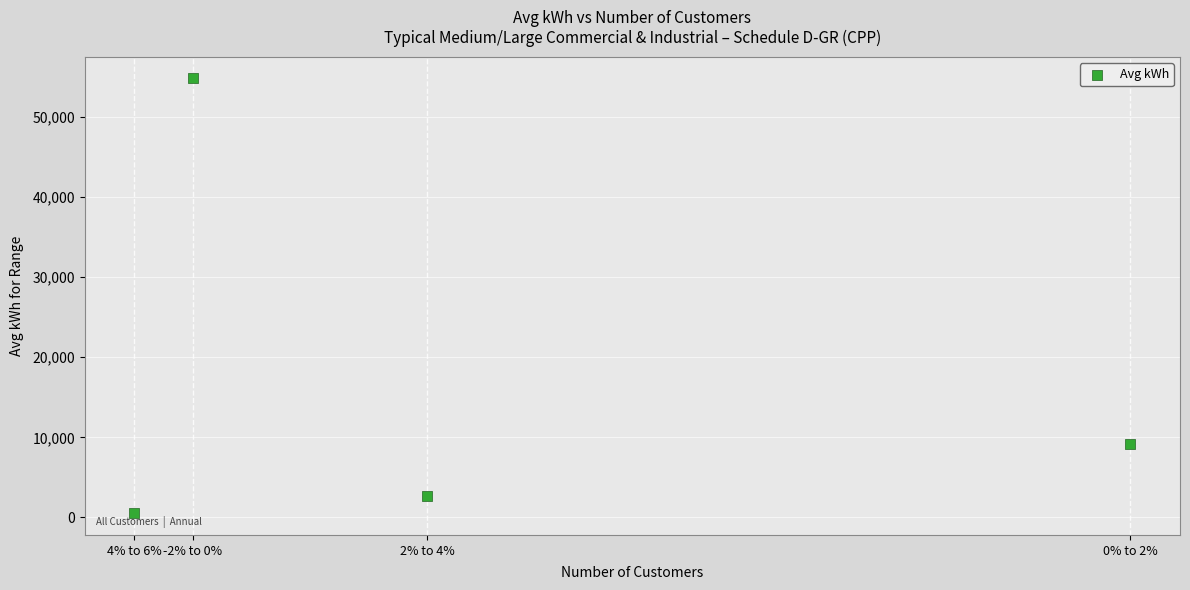

What Y value in the scatter plot is closest to 27660?

9220